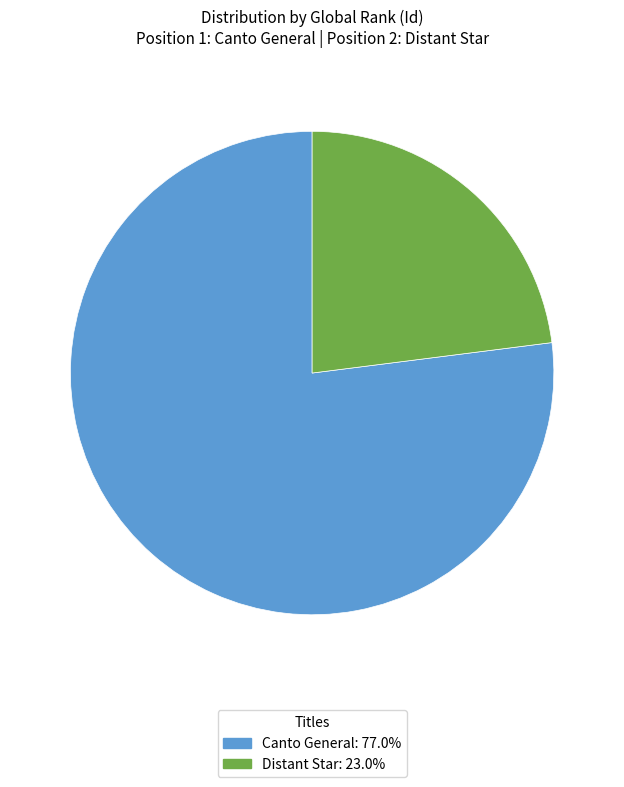

Do Distant Star and Canto General together represent more than half of the pie?

Yes